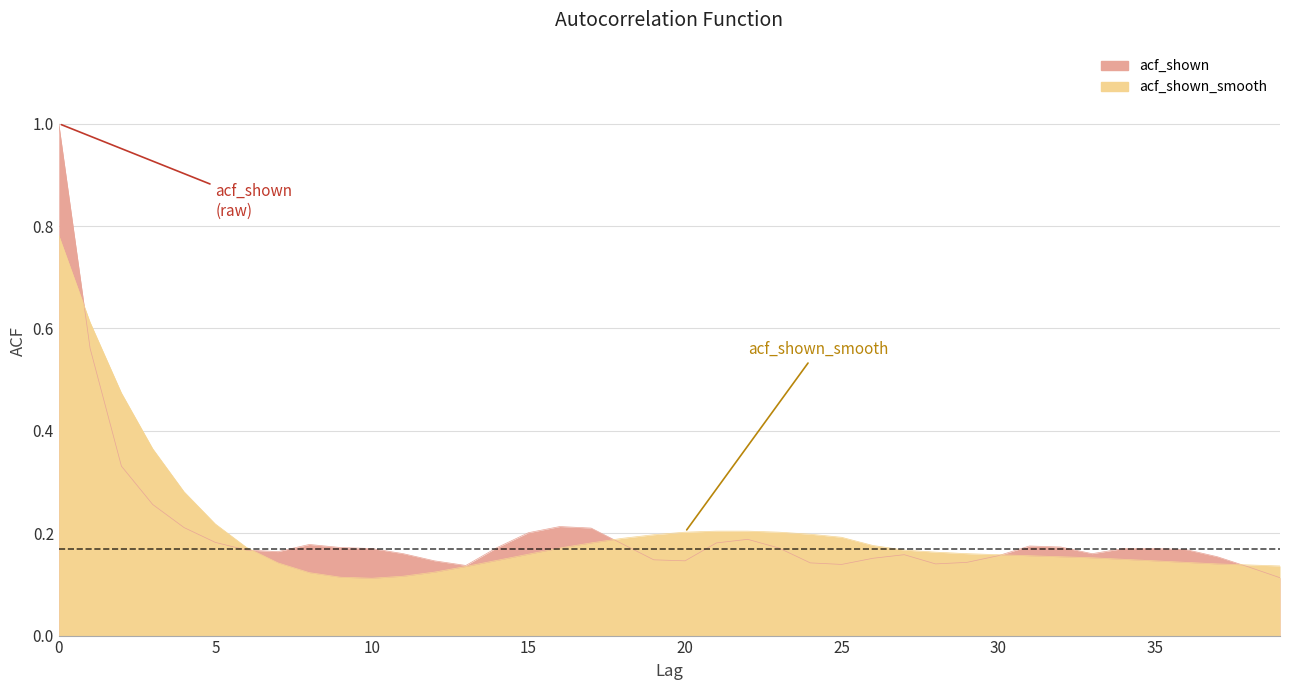

Reading right to left, what are all the values shown in this chart?

acf_shown: 0.1	0.1	0.2	0.2	0.2	0.2	0.2	0.2	0.2	0.2	0.1	0.1	0.2	0.2	0.1	0.1	0.2	0.2	0.2	0.1	0.1	0.2	0.2	0.2	0.2	0.2	0.1	0.1	0.2	0.2	0.2	0.2	0.2	0.2	0.2	0.2	0.3	0.3	0.6	1.0
acf_shown_smooth: 0.1	0.1	0.1	0.1	0.1	0.1	0.2	0.2	0.2	0.2	0.2	0.2	0.2	0.2	0.2	0.2	0.2	0.2	0.2	0.2	0.2	0.2	0.2	0.2	0.2	0.1	0.1	0.1	0.1	0.1	0.1	0.1	0.1	0.2	0.2	0.3	0.4	0.5	0.6	0.8